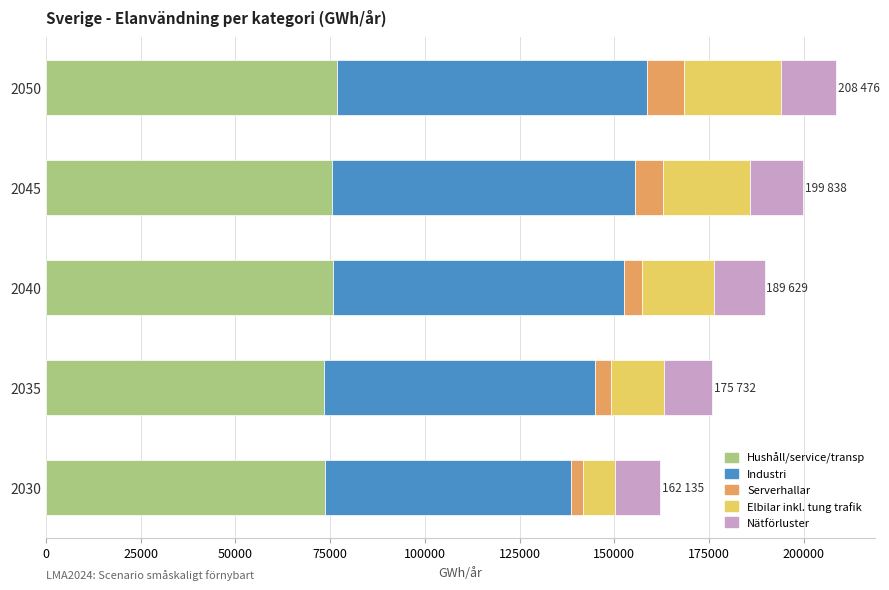

What is the average value of the Hushåll/service/transp series?

75058